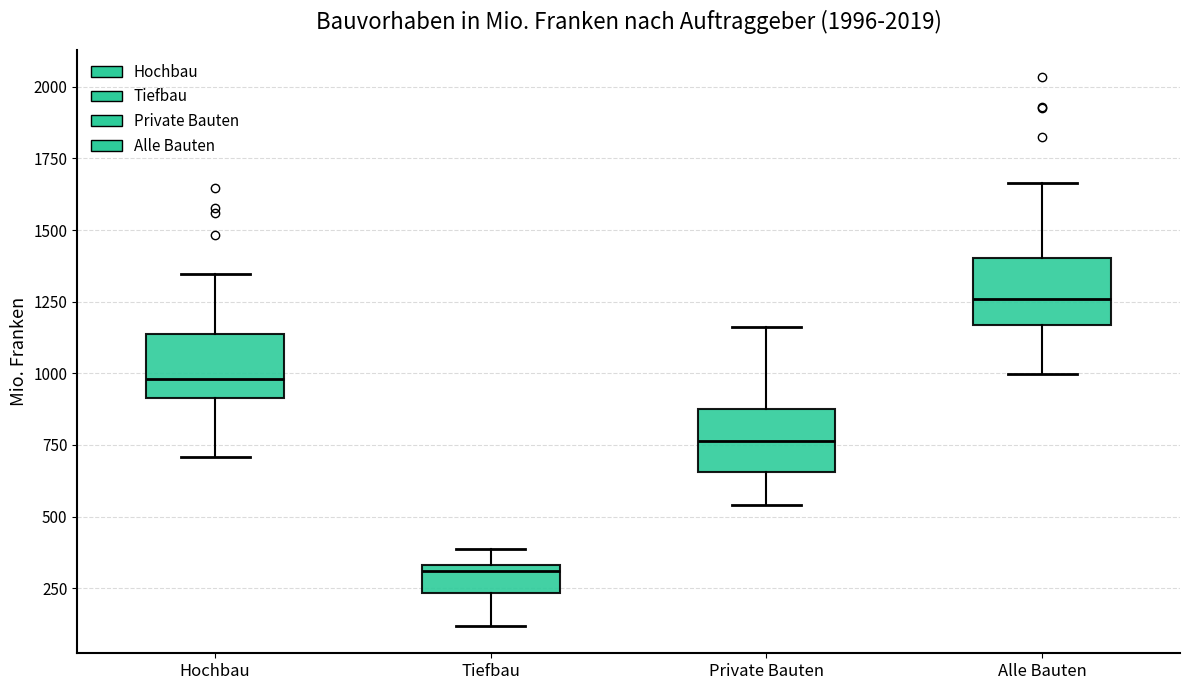

Which box has the lowest median line?

Tiefbau